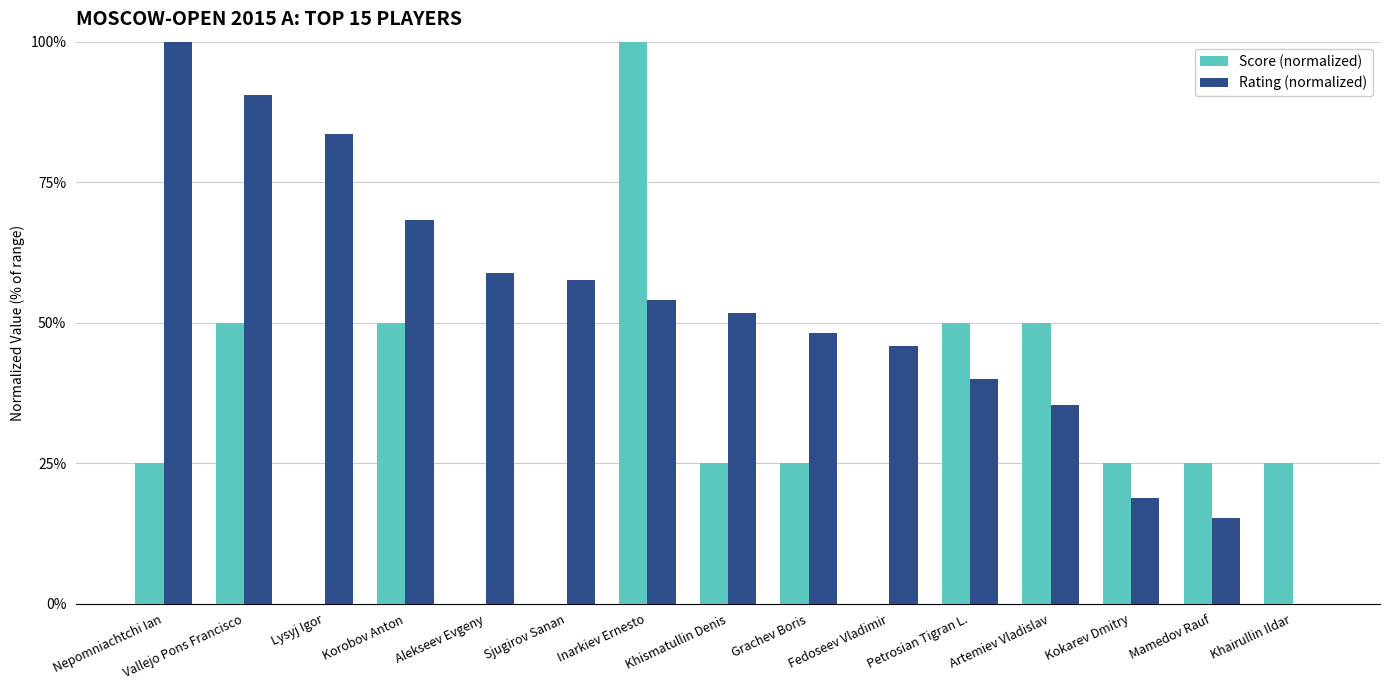

What is the total value across all series at Sjugirov Sanan?

57.6